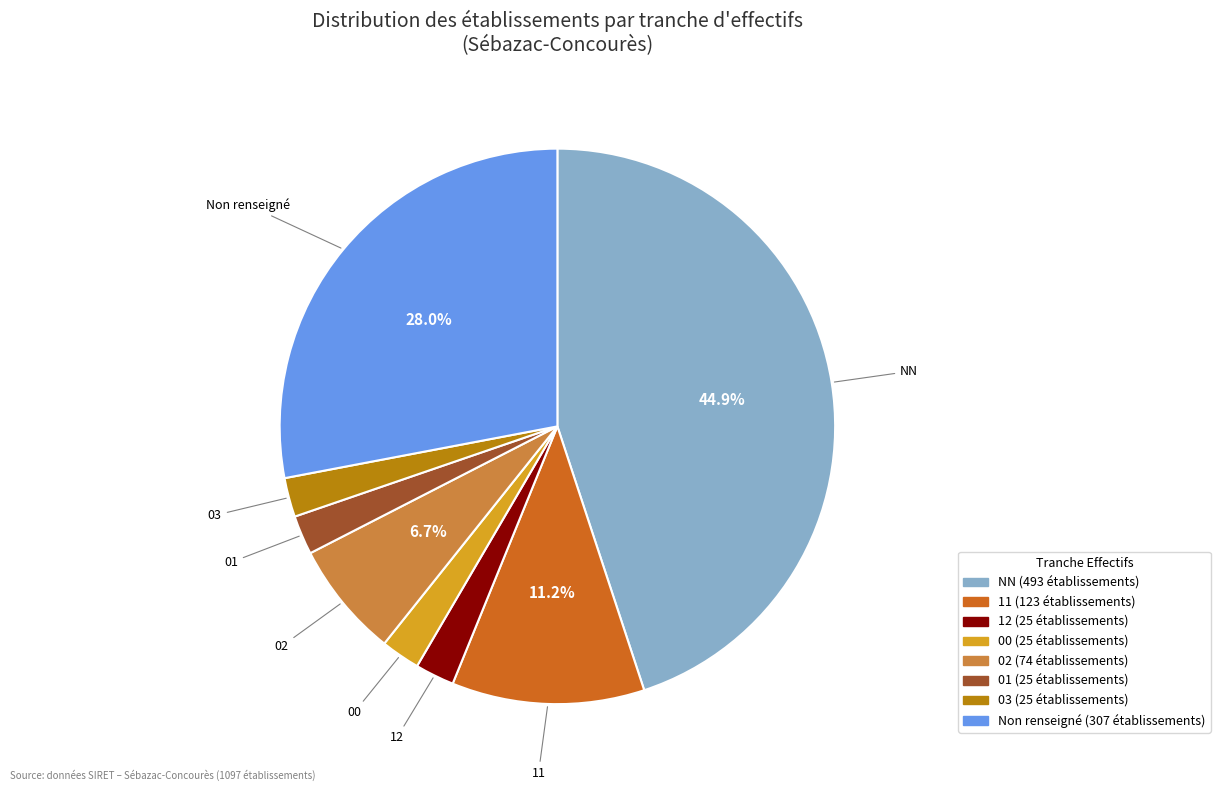

Which slice is the largest?

NN